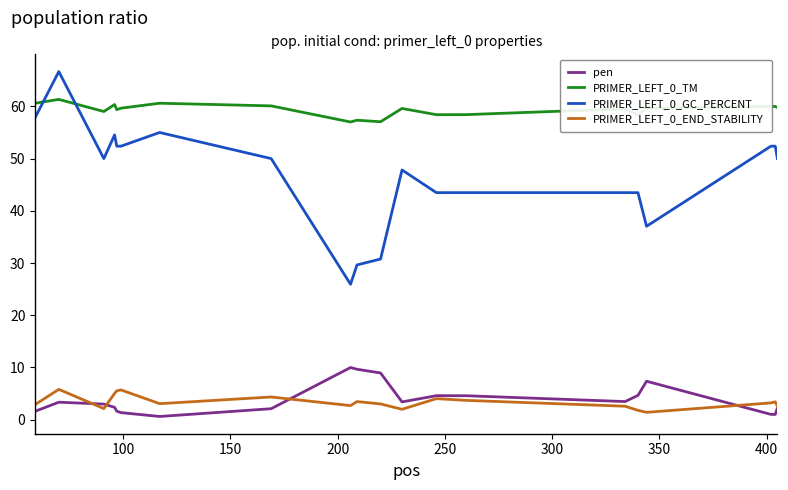

True or false: PRIMER_LEFT_0_TM and pen intersect in this chart.

False